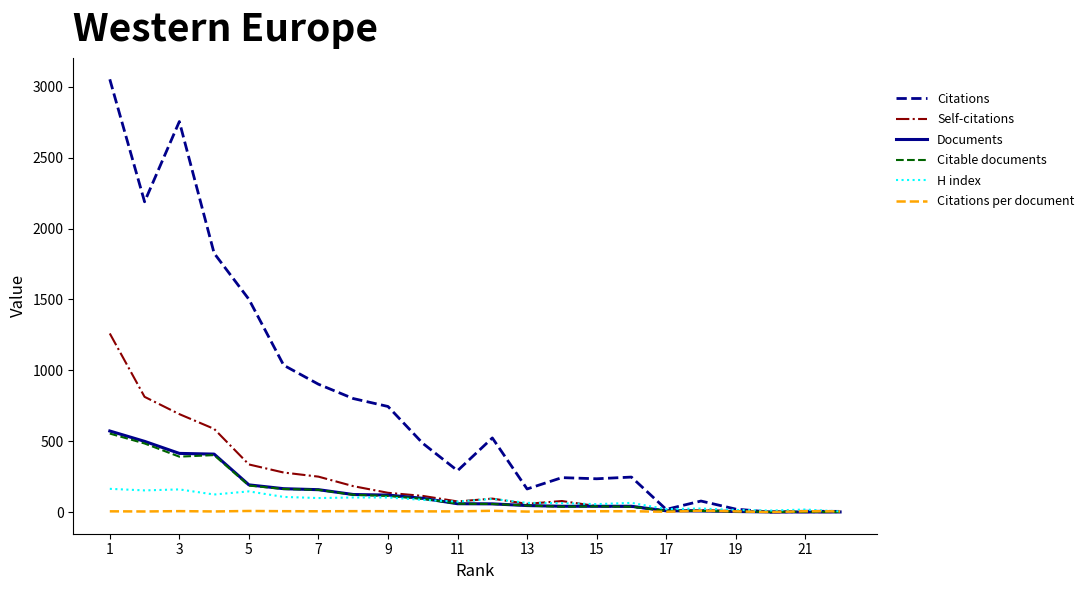

What is the maximum value shown in the chart?

3053.0